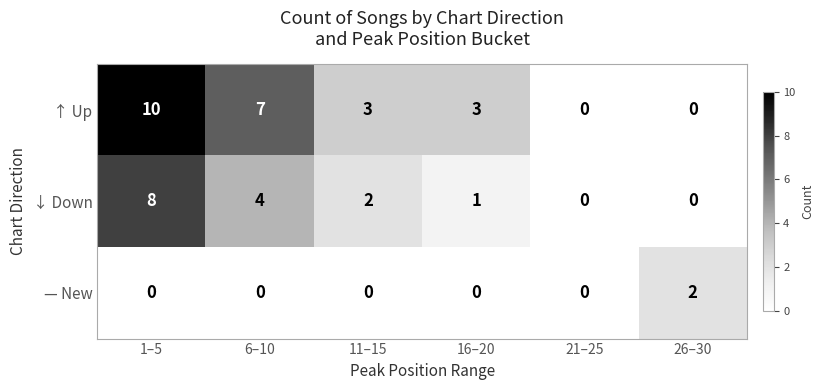

What is the sum of all ↓ Down values?

15